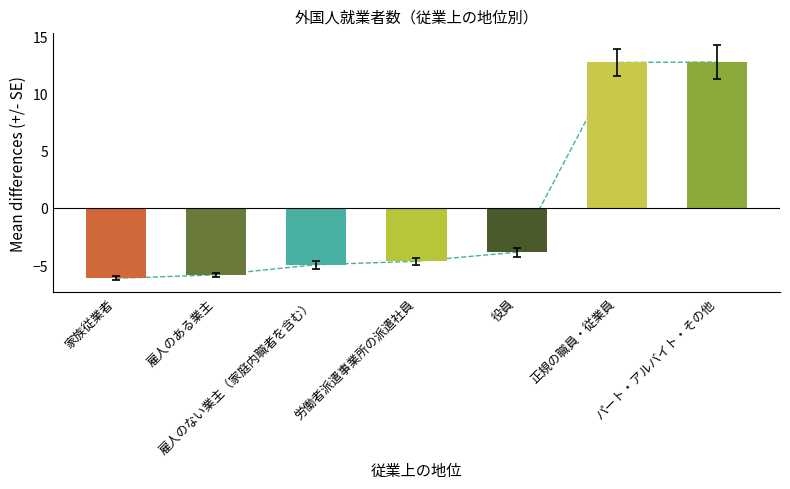

Is it true that the value at パート・アルバイト・その他 is 8.8?

False